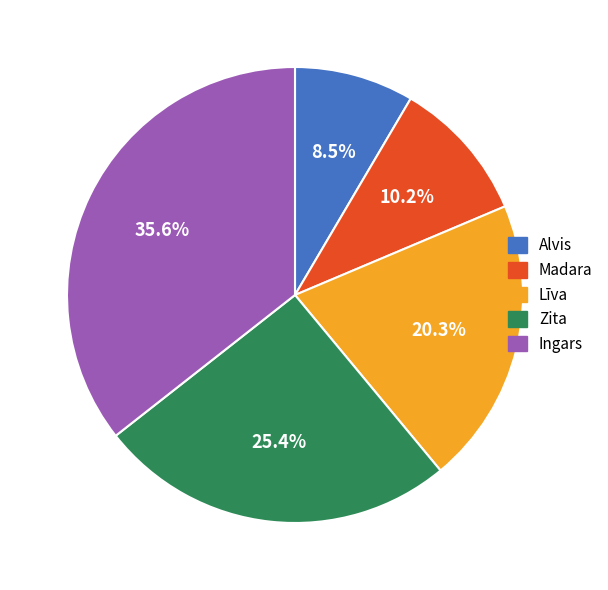

Which category has the biggest portion of the pie?

Ingars